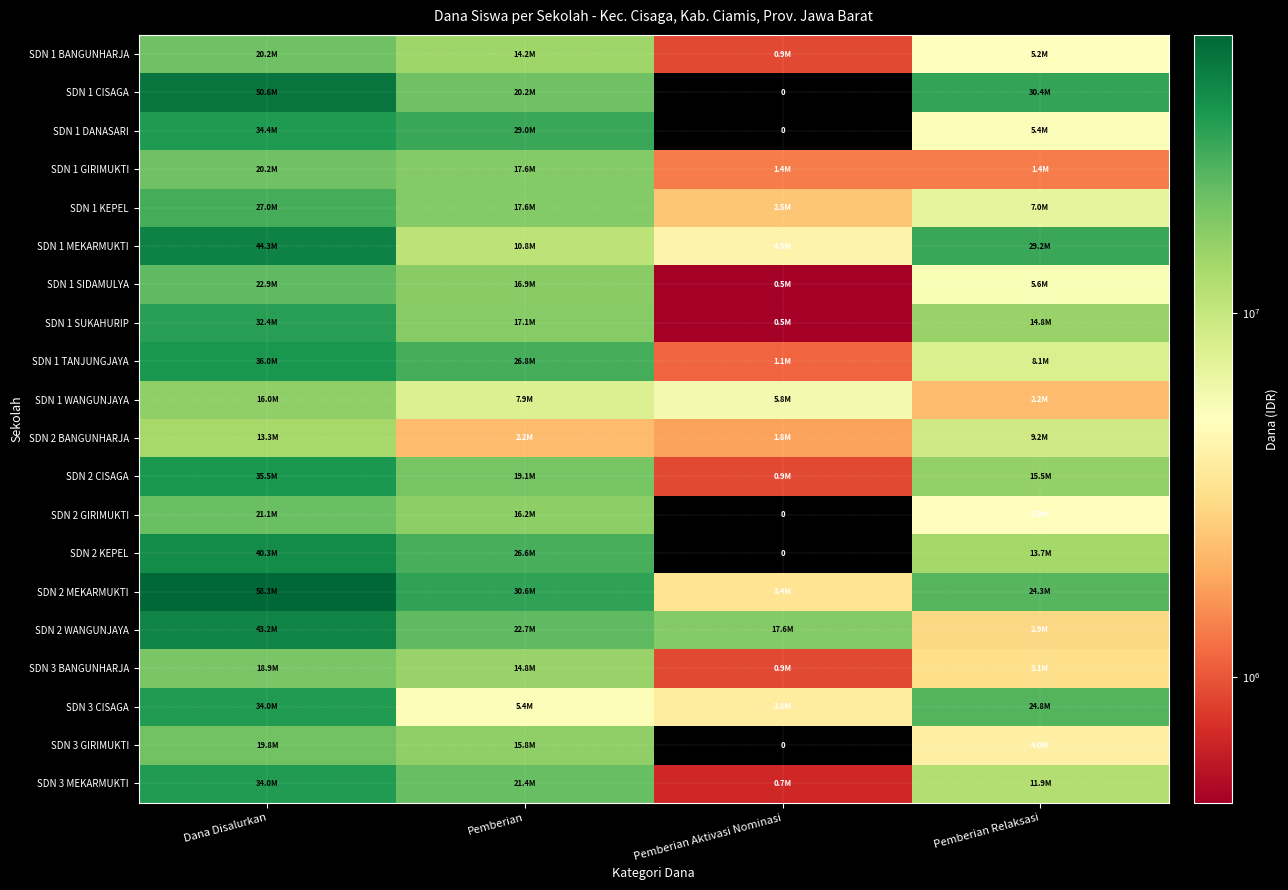

At which category does the chart reach its minimum across all series?

Pemberian Aktivasi Nominasi